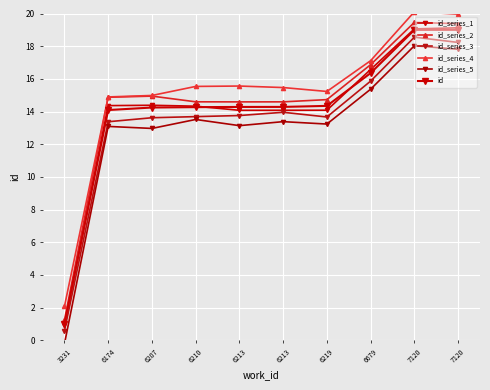

What is the sum of all id values?

140.9